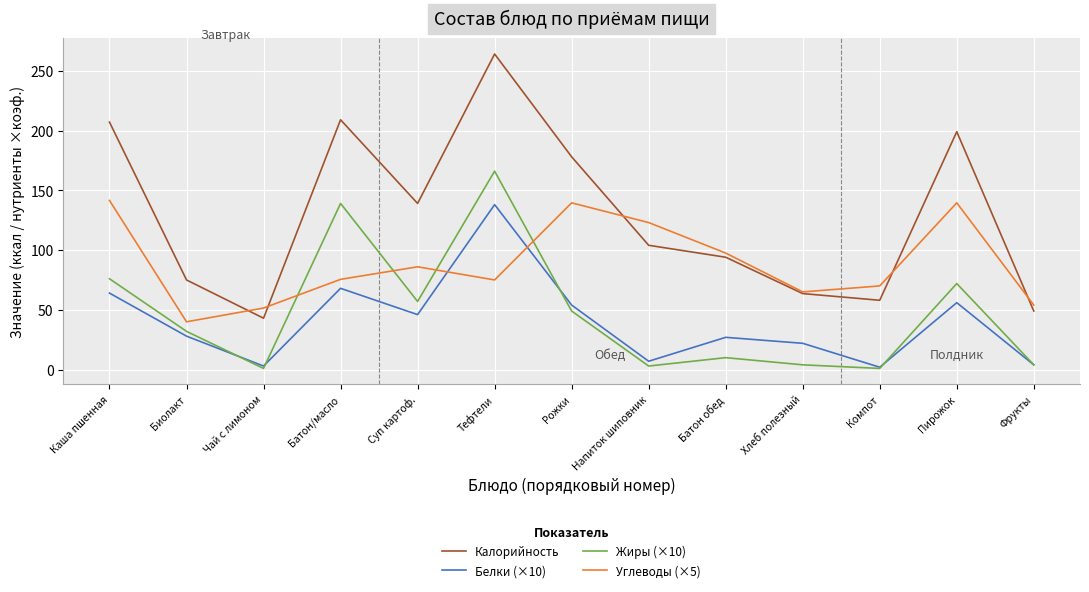

Which series has the largest total across all categories?

Калорийность